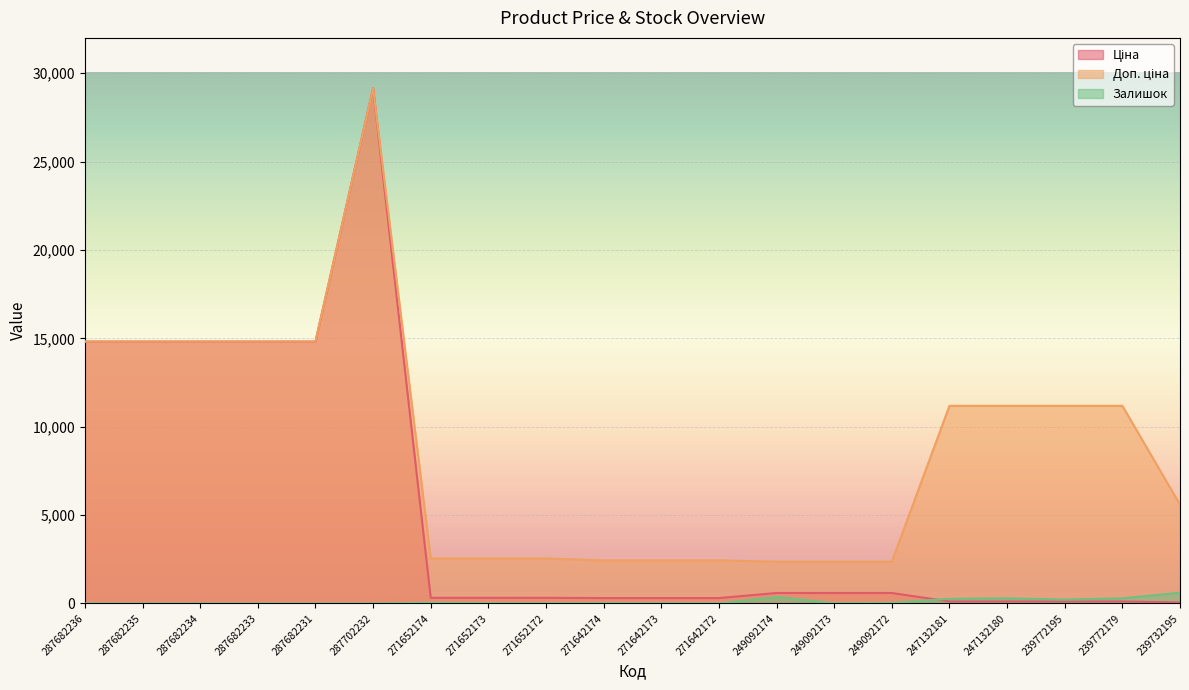

What are all the series names shown in the legend?

Ціна, Доп. ціна, Залишок